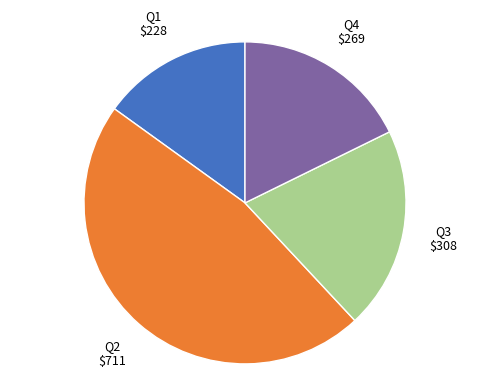

Is there a majority slice in this chart?

No